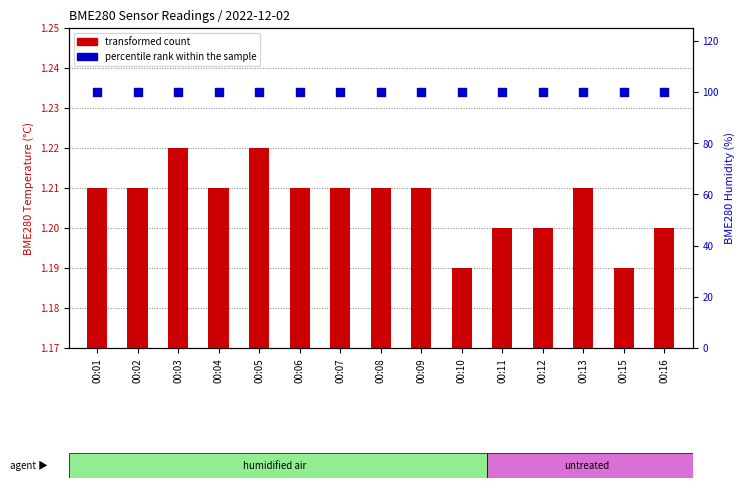

Which series reaches the minimum Y coordinate?

BME280_temperature